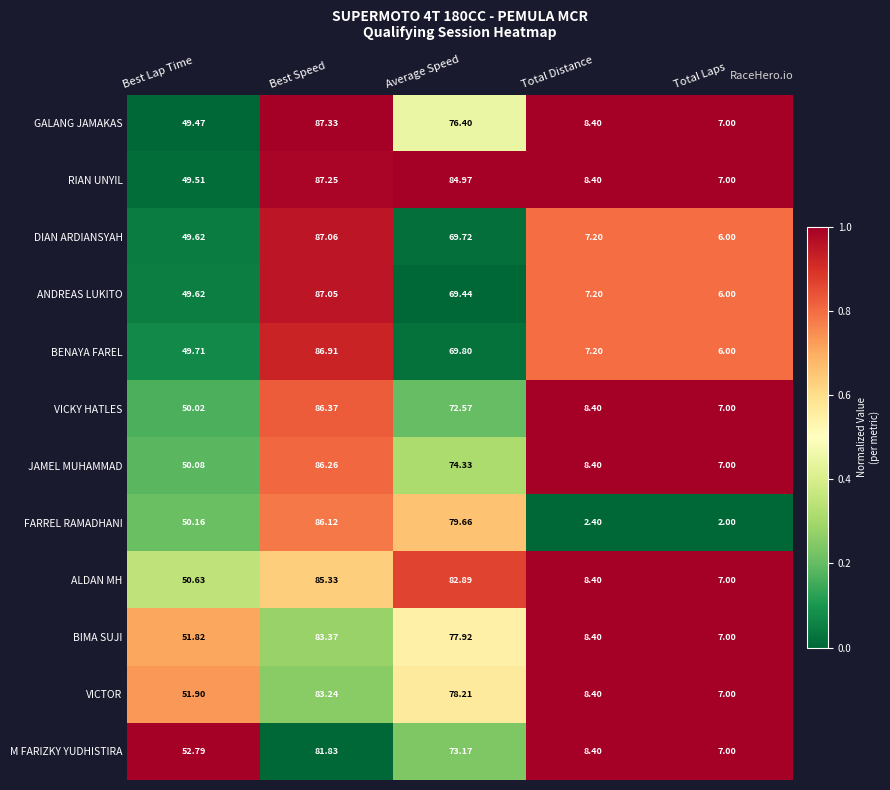

At which label does BENAYA FAREL first exceed 49?

Best Lap Time